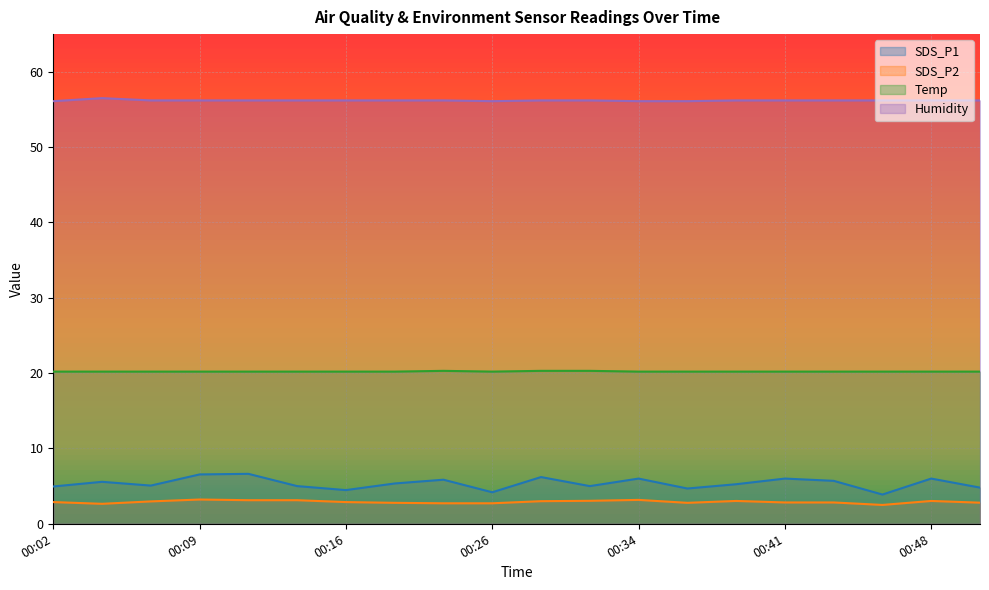

True or false: Temp and SDS_P2 cross at least once.

False